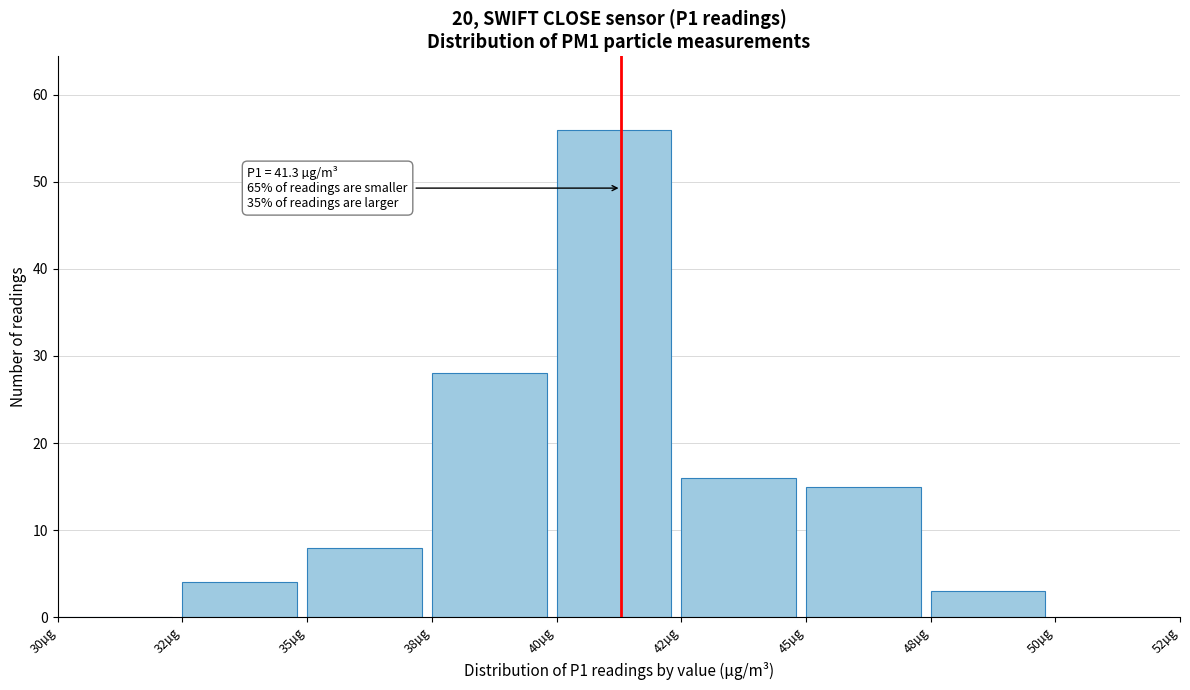

Reading left to right, what are all the values shown in this chart?

30µg=0	32µg=4	35µg=8	38µg=28	40µg=56	42µg=16	45µg=15	48µg=3	50µg=0